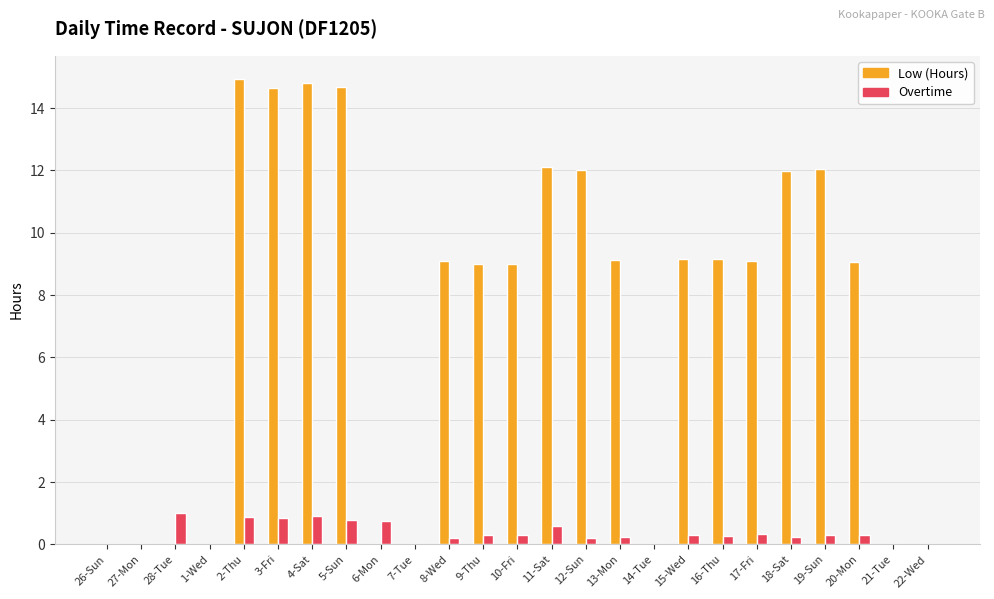

Which series changed the most between 4-Sat and 8-Wed?

Low (Hours)